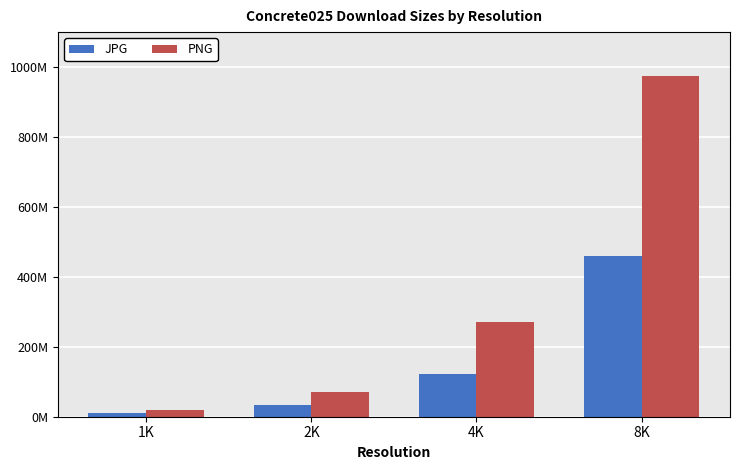

Reading left to right, transcribe all the data shown in this chart.

JPG: 1K=10060886	2K=33755227	4K=122196459	8K=459596685
PNG: 1K=19037854	2K=70369519	4K=271347330	8K=974165905